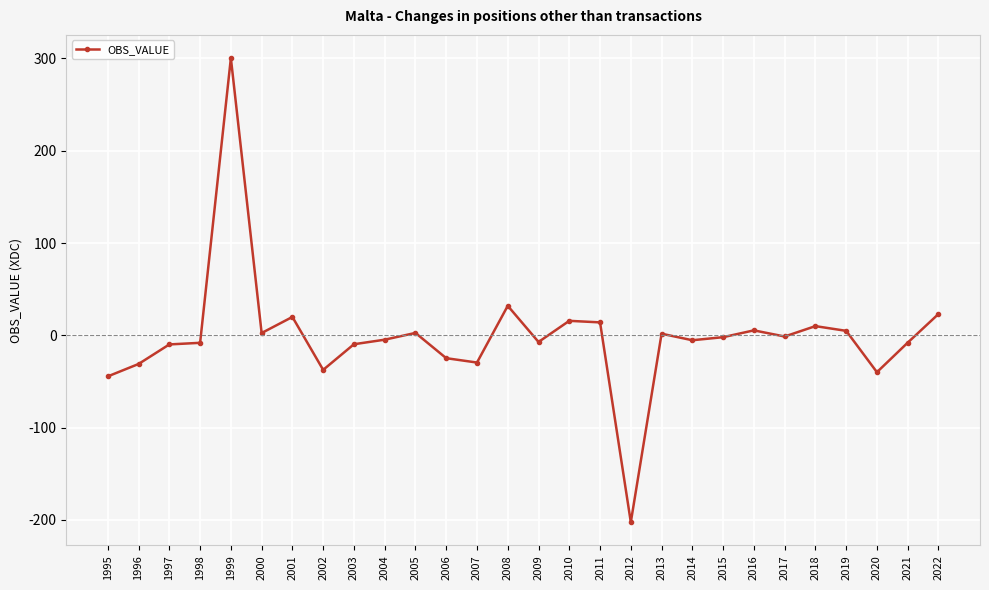

True or false: the data shows -7.2 at 2009.

True